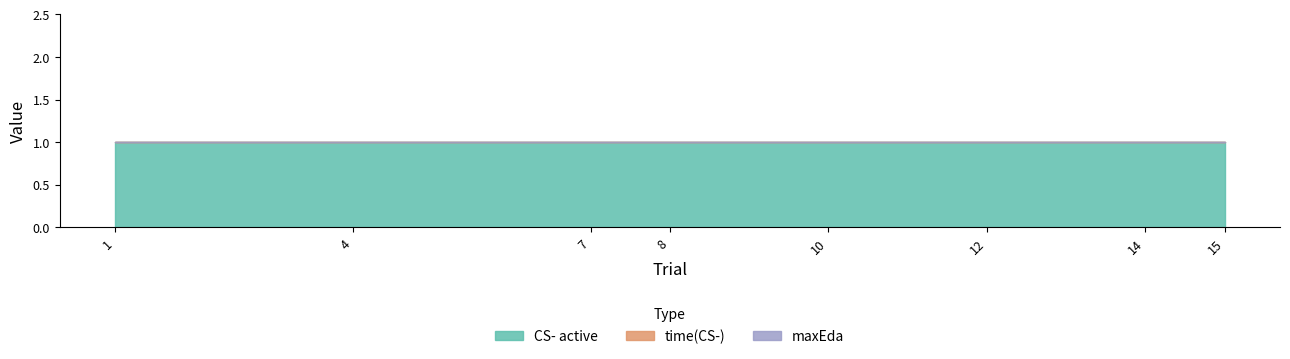

Does the chart display data point markers on the line(s)?

No